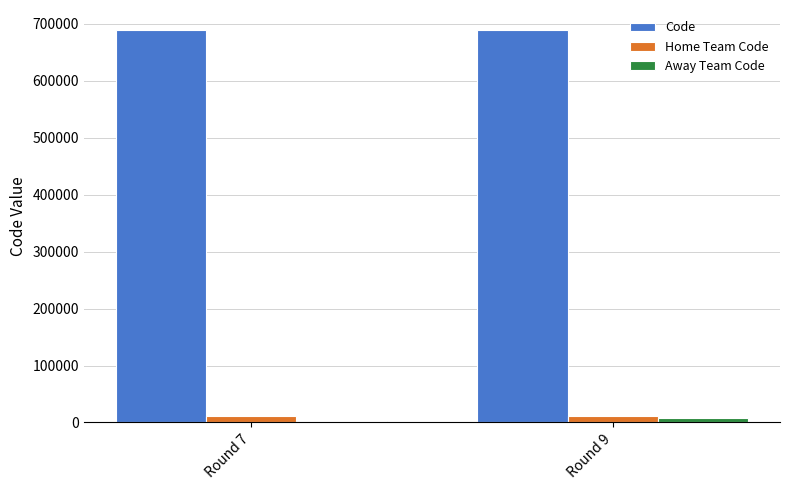

What is the average value of the Code series?

689860